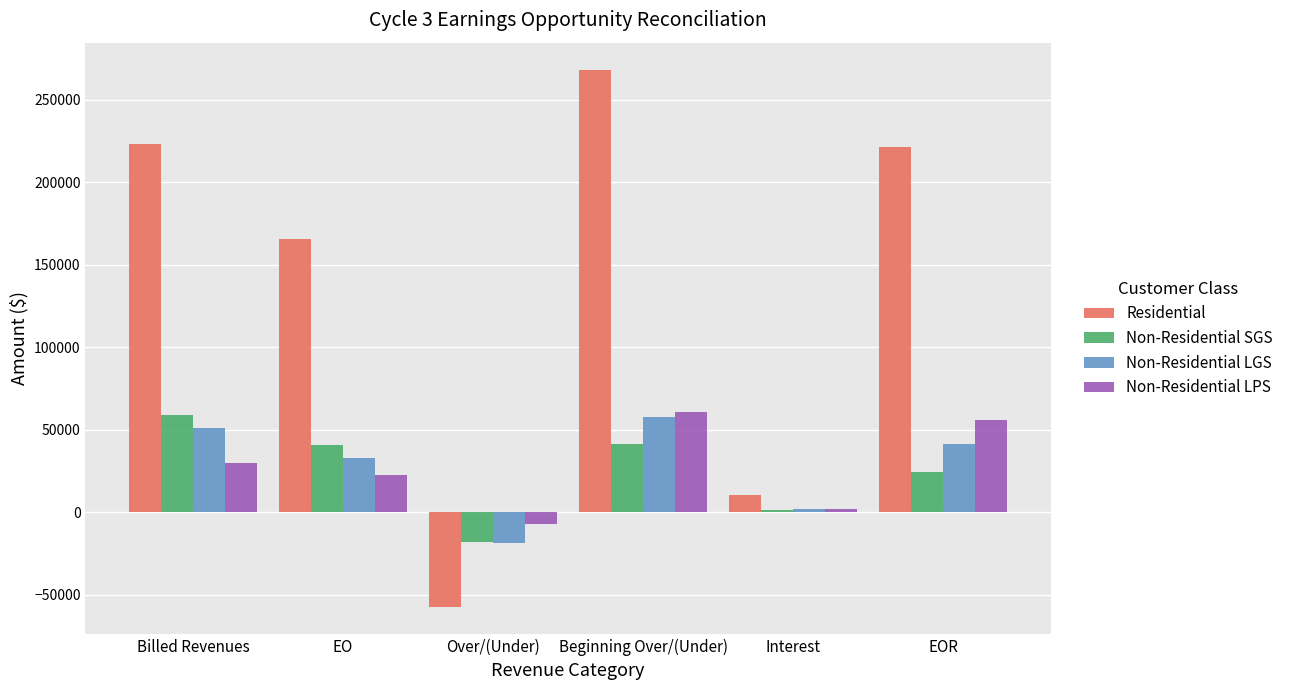

Which series has the largest range (max minus min)?

Residential